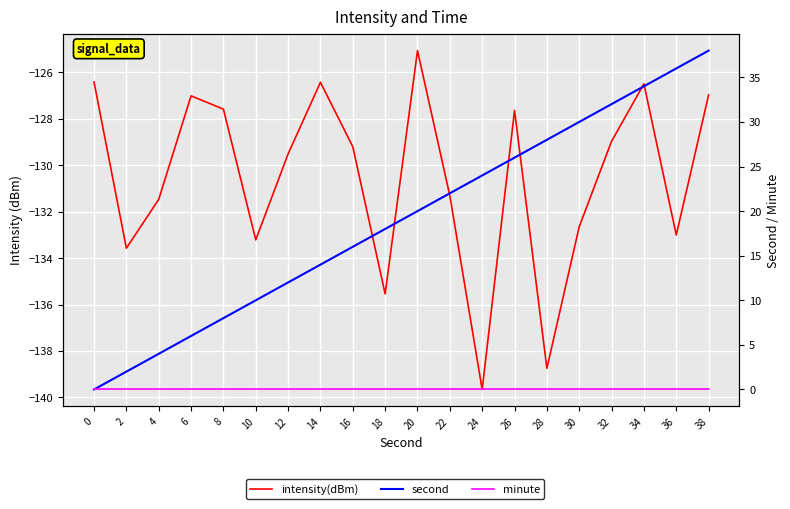

Reading left to right, what are all the values shown in this chart?

intensity(dBm): 0=-126.4	2=-133.6	4=-131.5	6=-127.0	8=-127.6	10=-133.2	12=-129.5	14=-126.4	16=-129.2	18=-135.5	20=-125.1	22=-131.3	24=-139.7	26=-127.6	28=-138.7	30=-132.6	32=-129.0	34=-126.5	36=-133.0	38=-127.0
second: 0=0.0	2=2.0	4=4.0	6=6.0	8=8.0	10=10.0	12=12.0	14=14.0	16=16.0	18=18.0	20=20.0	22=22.0	24=24.0	26=26.0	28=28.0	30=30.0	32=32.0	34=34.0	36=36.0	38=38.0
minute: 0=0.0	2=0.0	4=0.0	6=0.0	8=0.0	10=0.0	12=0.0	14=0.0	16=0.0	18=0.0	20=0.0	22=0.0	24=0.0	26=0.0	28=0.0	30=0.0	32=0.0	34=0.0	36=0.0	38=0.0